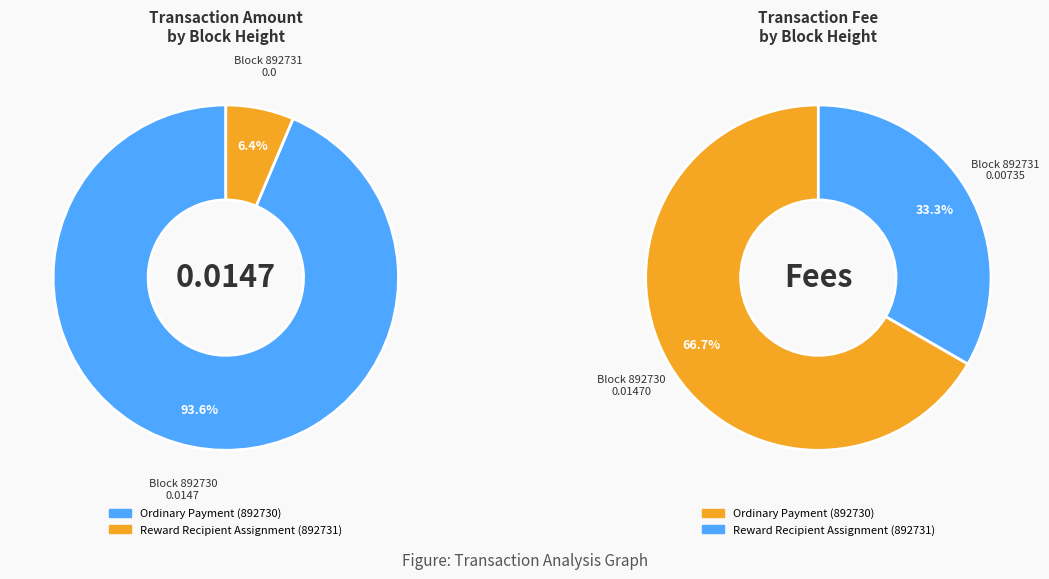

Combined, do 892730 and 892731 account for over 50%?

Yes